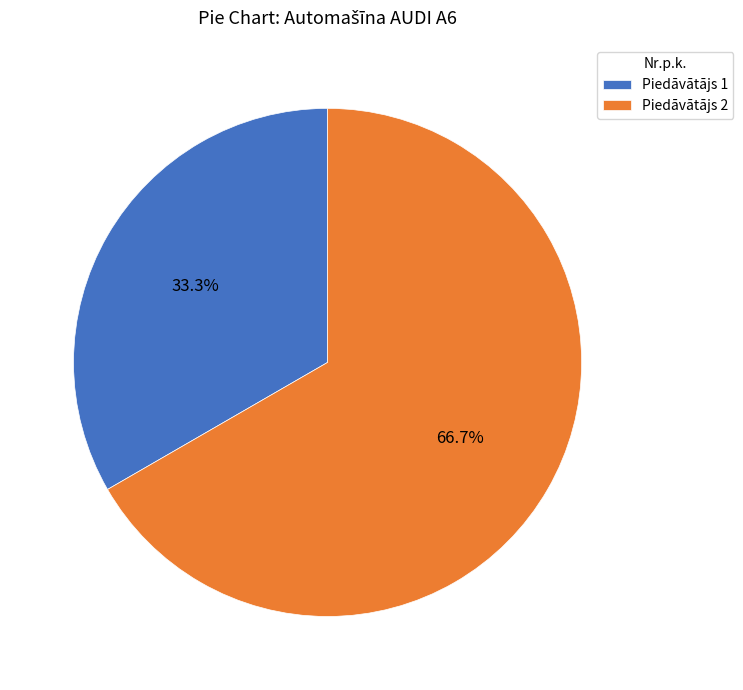

Between Piedāvātājs 1 and Piedāvātājs 2, which is larger?

Piedāvātājs 2